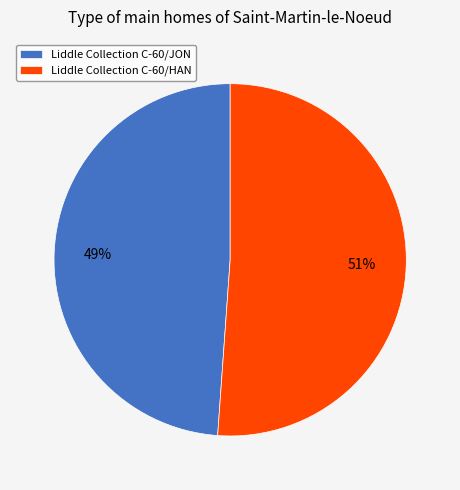

Between Liddle Collection C-60/JON and Liddle Collection C-60/HAN, which is larger?

Liddle Collection C-60/HAN